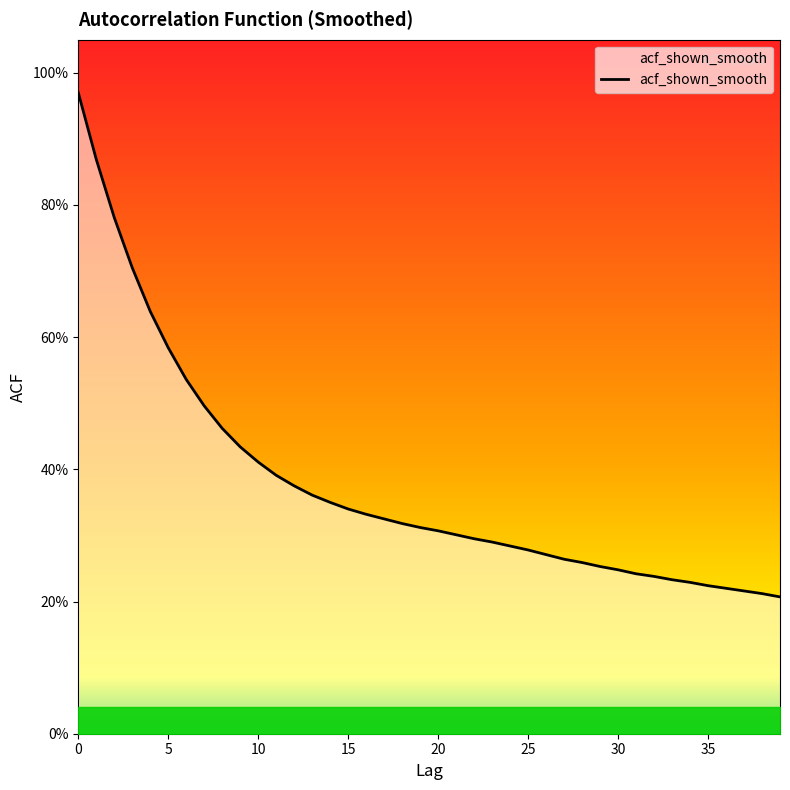

Reading right to left, transcribe all the data shown in this chart.

0.2	0.2	0.2	0.2	0.2	0.2	0.2	0.2	0.2	0.2	0.3	0.3	0.3	0.3	0.3	0.3	0.3	0.3	0.3	0.3	0.3	0.3	0.3	0.3	0.3	0.3	0.4	0.4	0.4	0.4	0.4	0.5	0.5	0.5	0.6	0.6	0.7	0.8	0.9	1.0